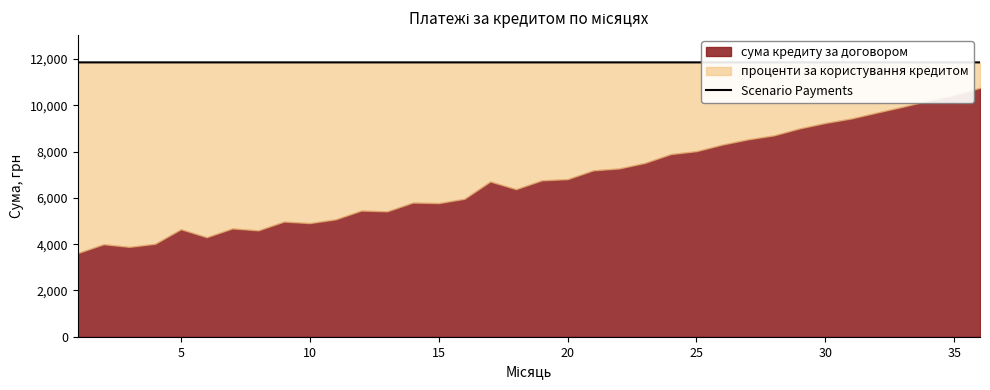

How many lines are shown in the chart?

1